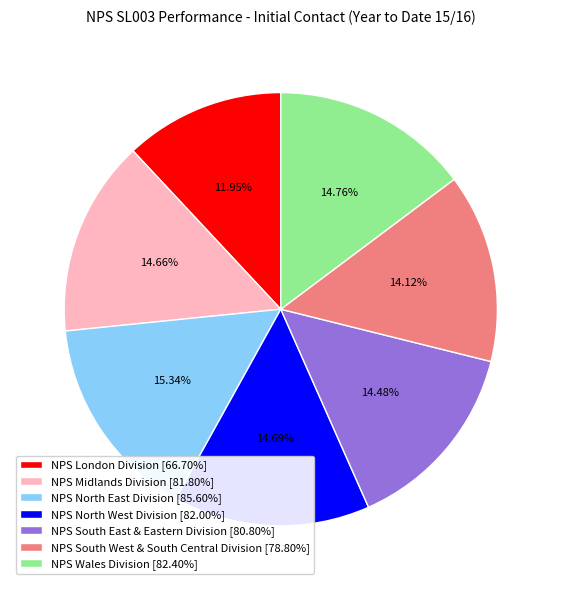

Which slice is the largest?

NPS North East Division